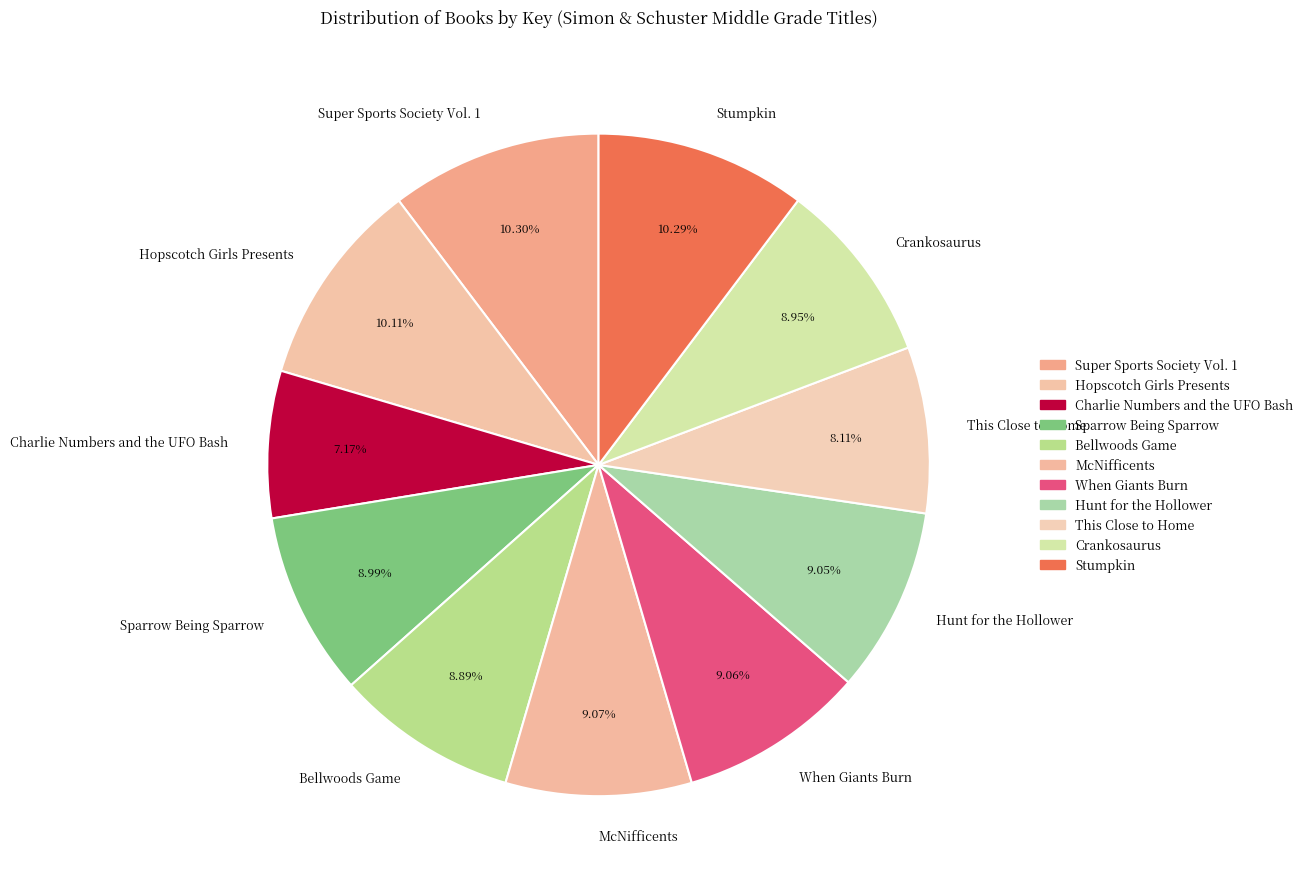

Between Hopscotch Girls Presents and Charlie Numbers and the UFO Bash, which is larger?

Hopscotch Girls Presents